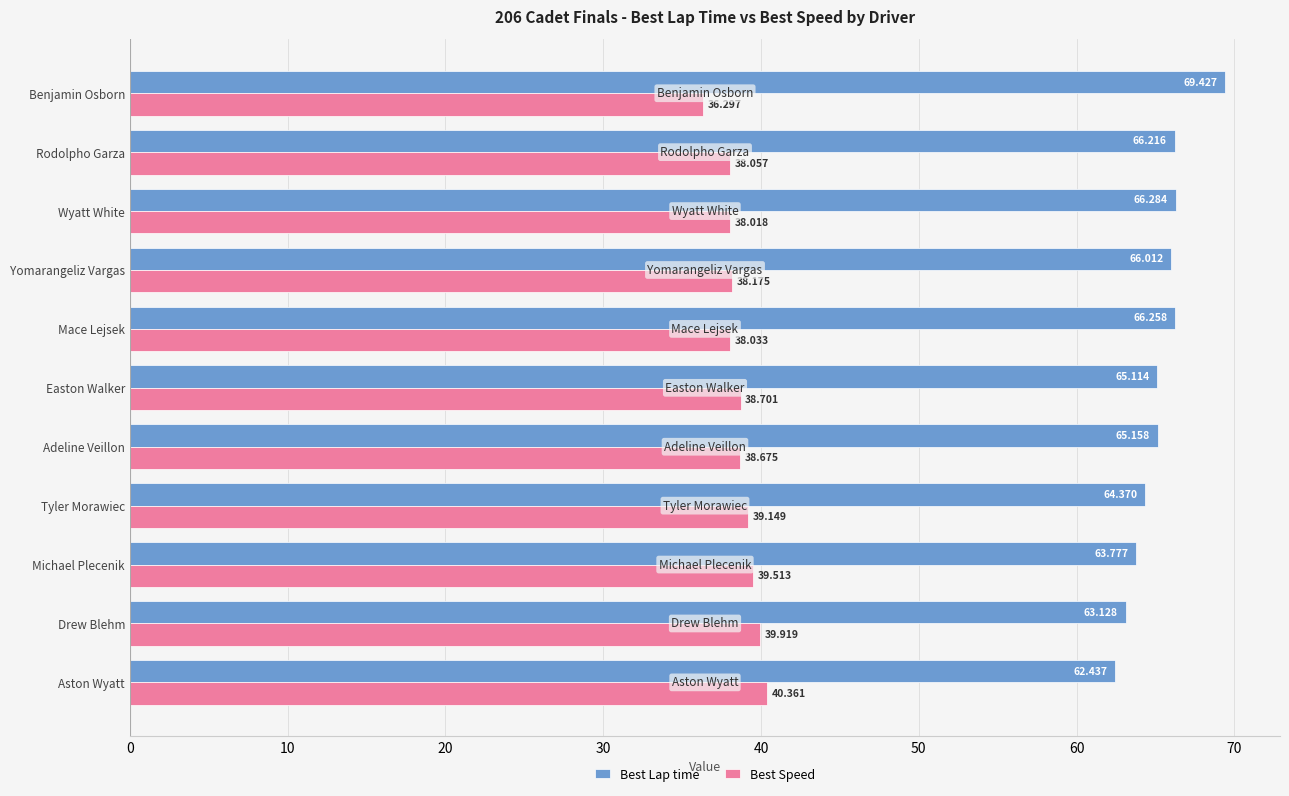

Which series has the largest range (max minus min)?

Best Lap time